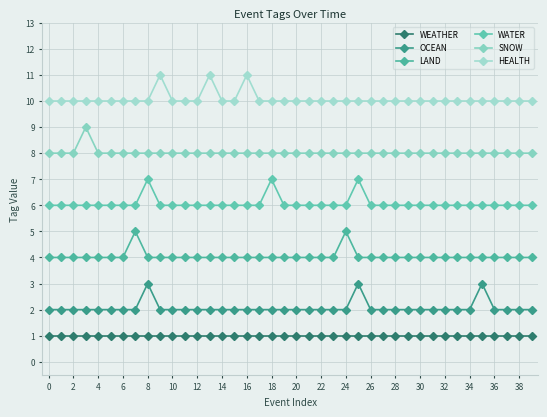

Is this an area chart (filled region under the line)?

No